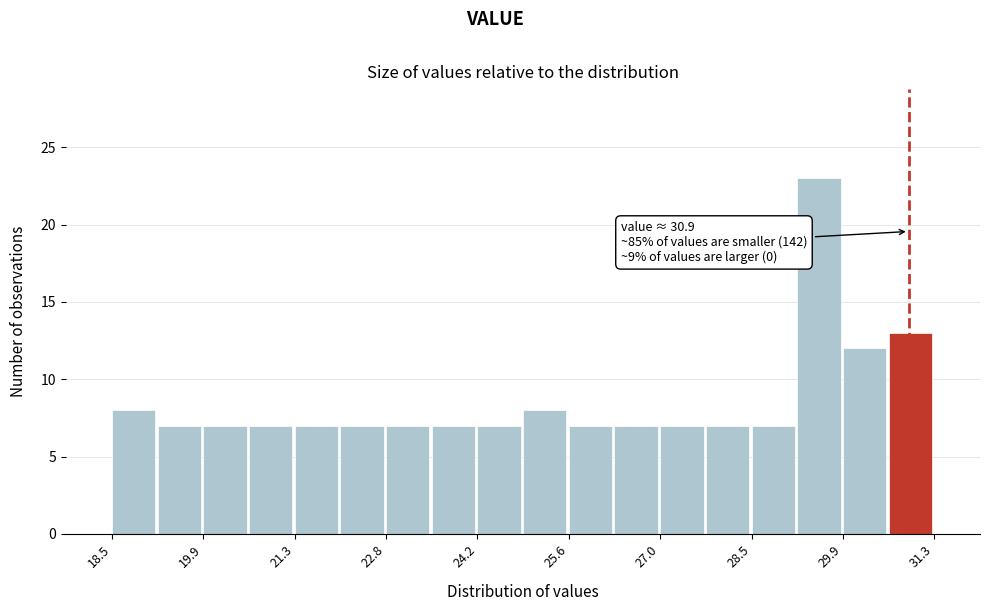

Around what value on the x-axis is the tallest bar? Give the approximate position of its centre, as read against the axis.

29.6